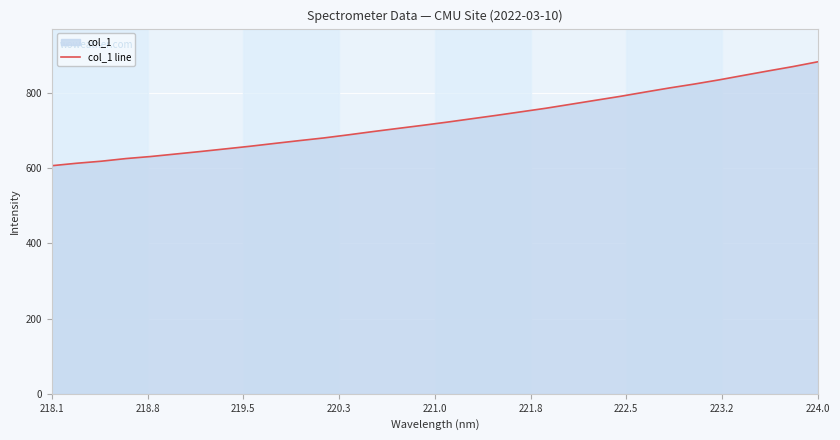

The chart shows a value of 1022.2 at 218.1. True or false?

False